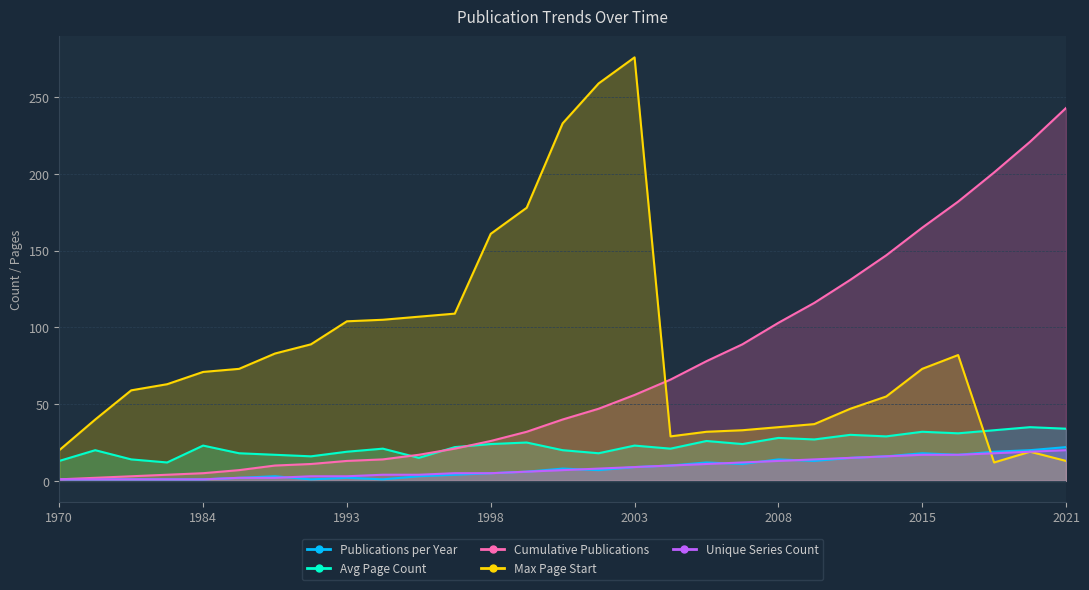

Is the value of Publications per Year at 1998 greater than the value of Cumulative Publications at 1985?

No